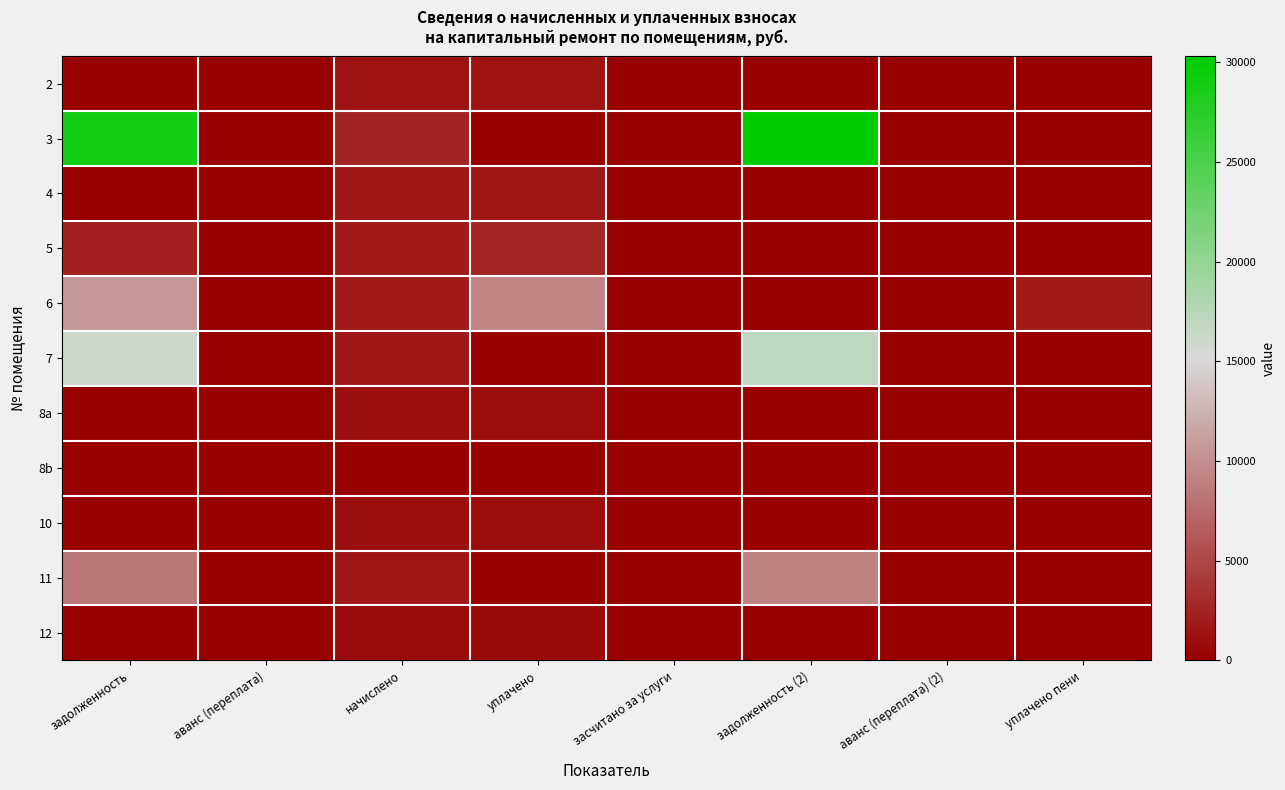

Rank the series at уплачено from lowest to highest value.

3, 7, 8b, 11, 12, 8a, 10, 2, 4, 5, 6